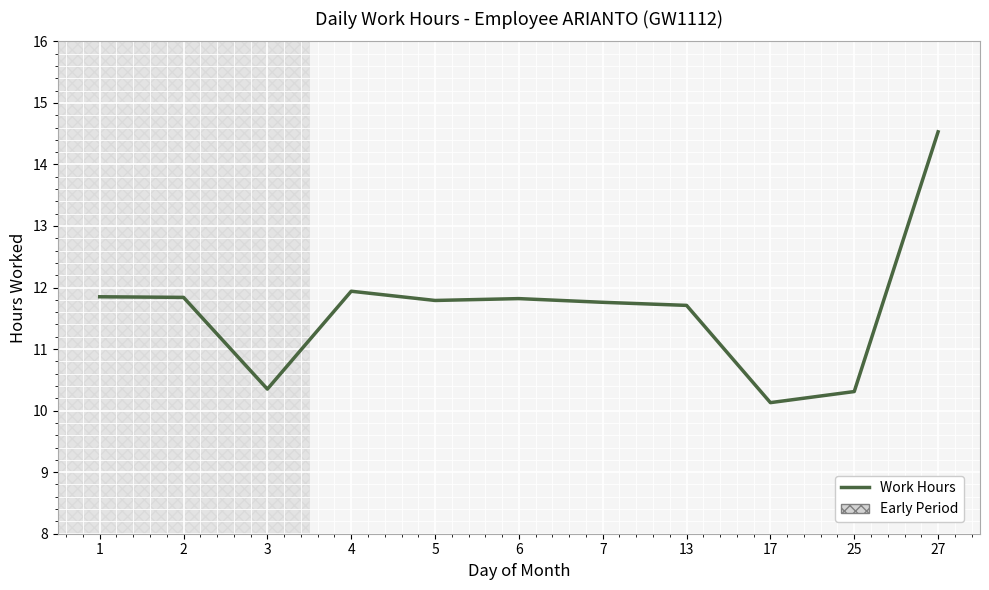

The chart shows a value of 15.3 at 3. True or false?

False